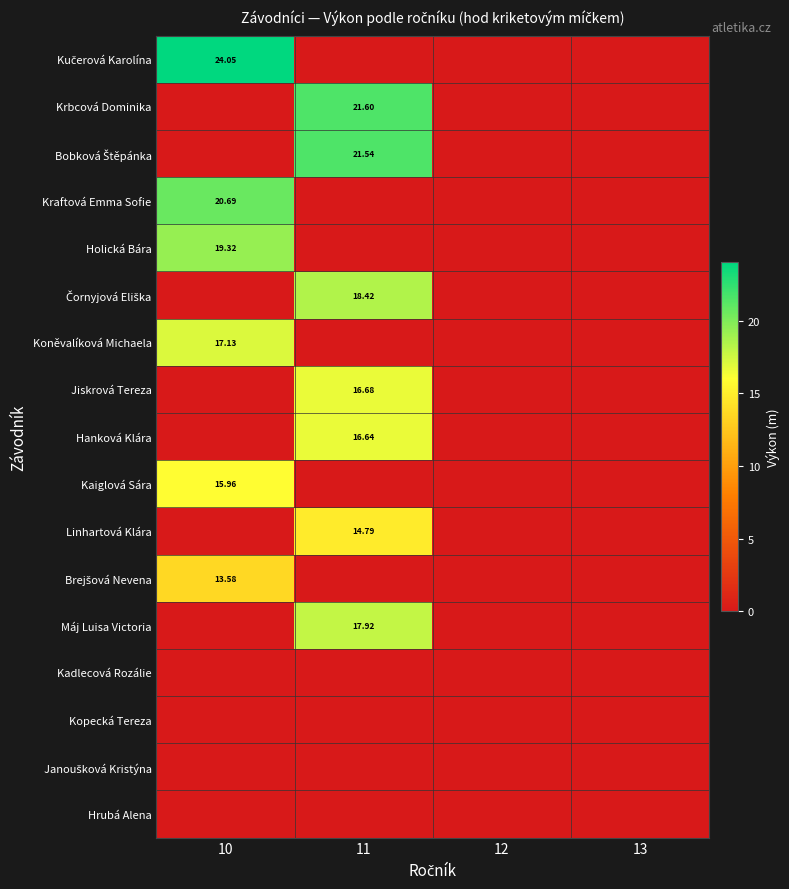

What is the spread (max minus min) of values at 10?

24.1